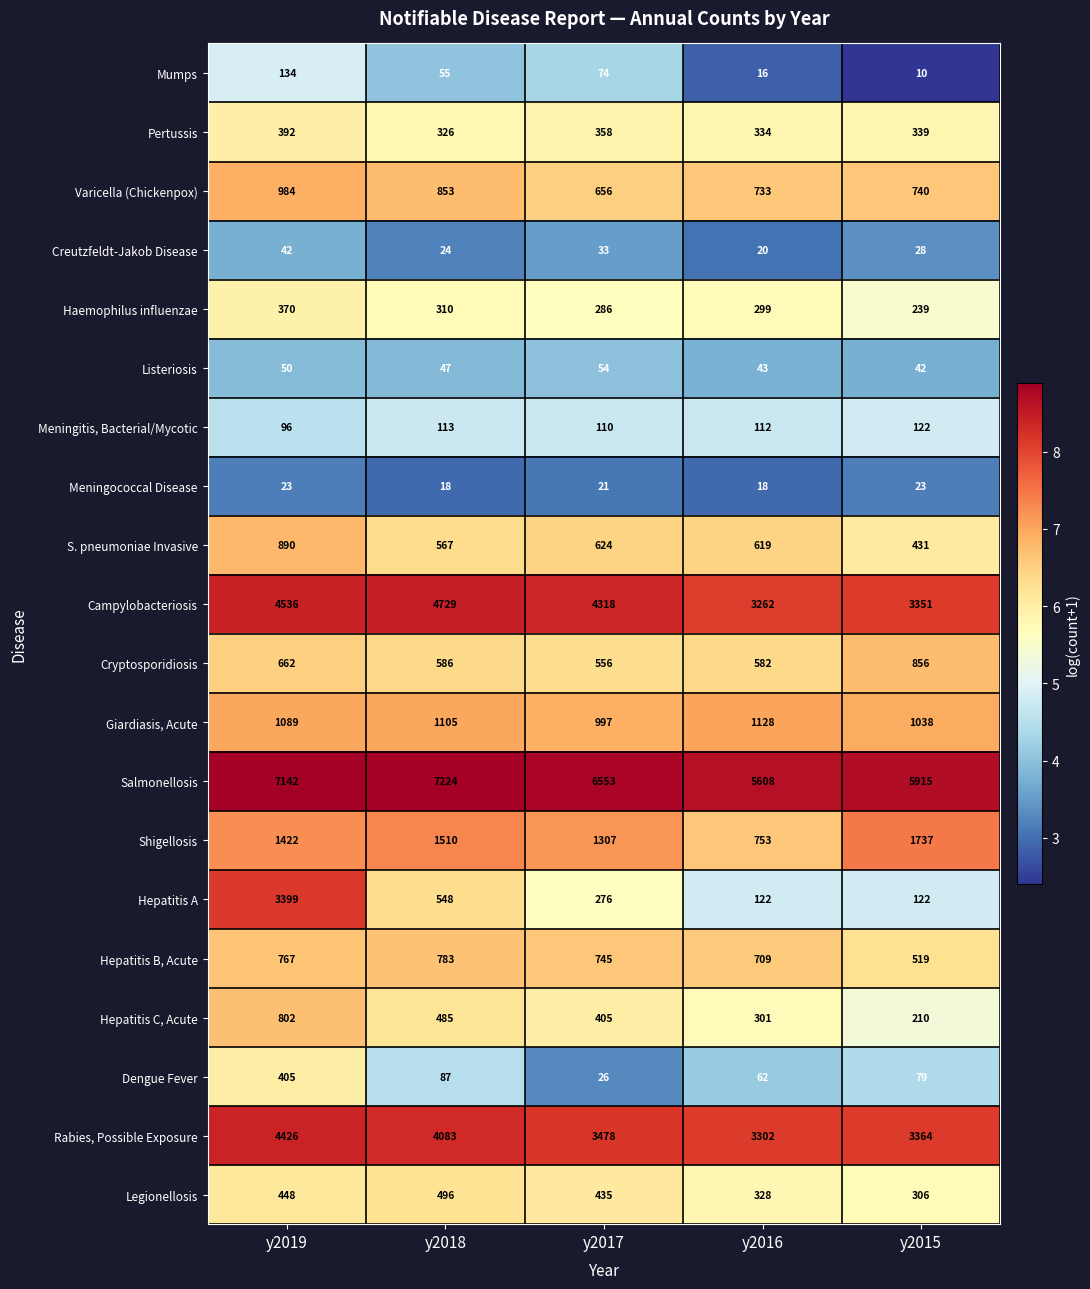

Which series has the largest total across all categories?

Salmonellosis